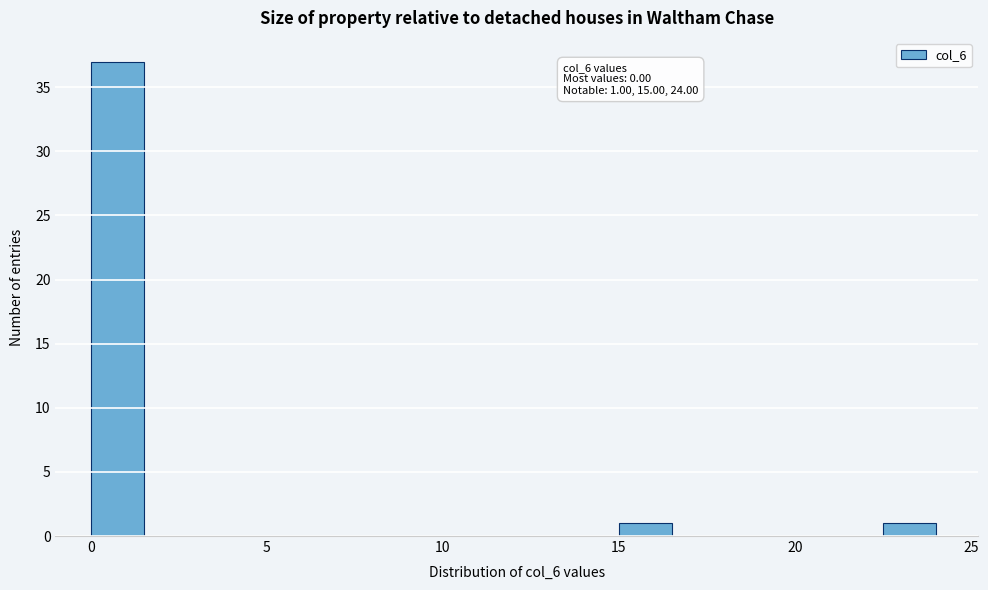

Read against the x-axis, roughly where is the centre of the tallest bar?

1.0